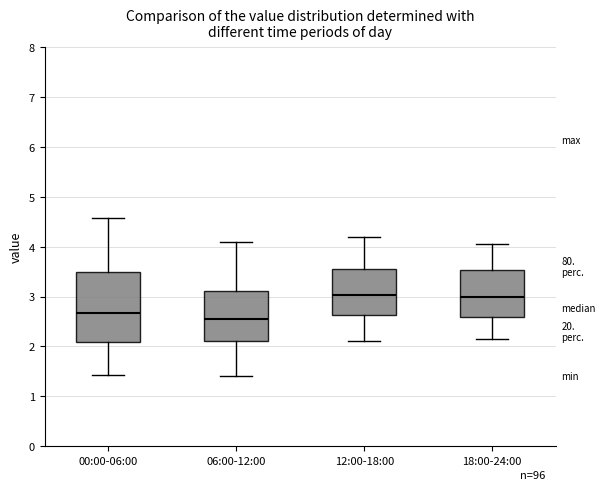

Which box's median line is the lowest?

06:00-12:00